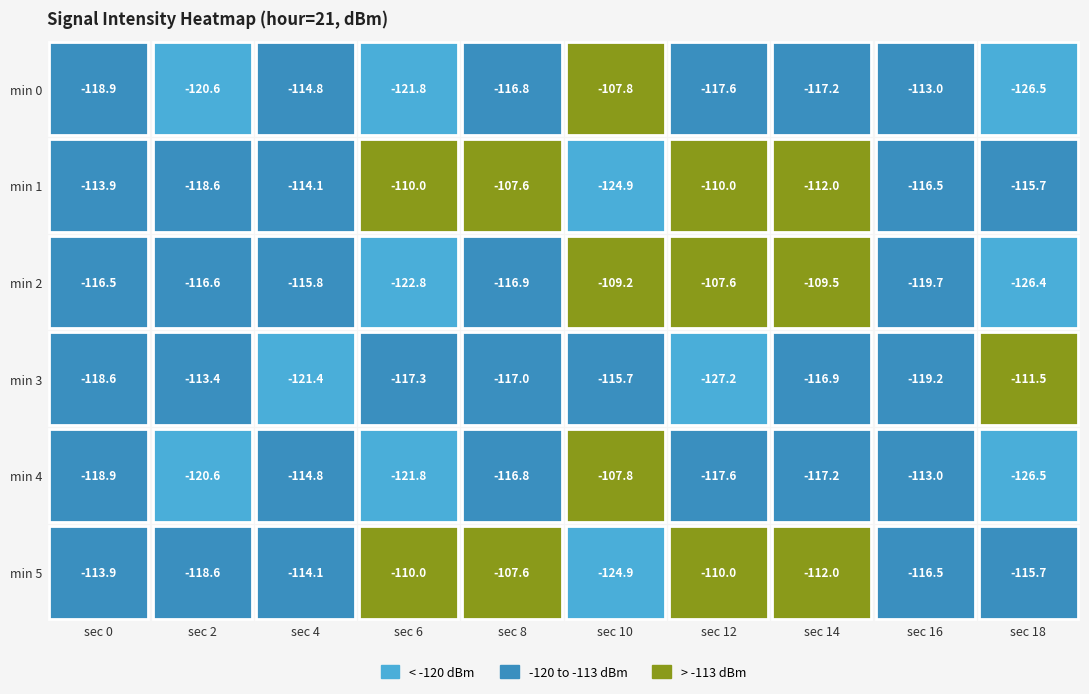

What is the difference between the maximum and minimum values in the 4 series?

18.7